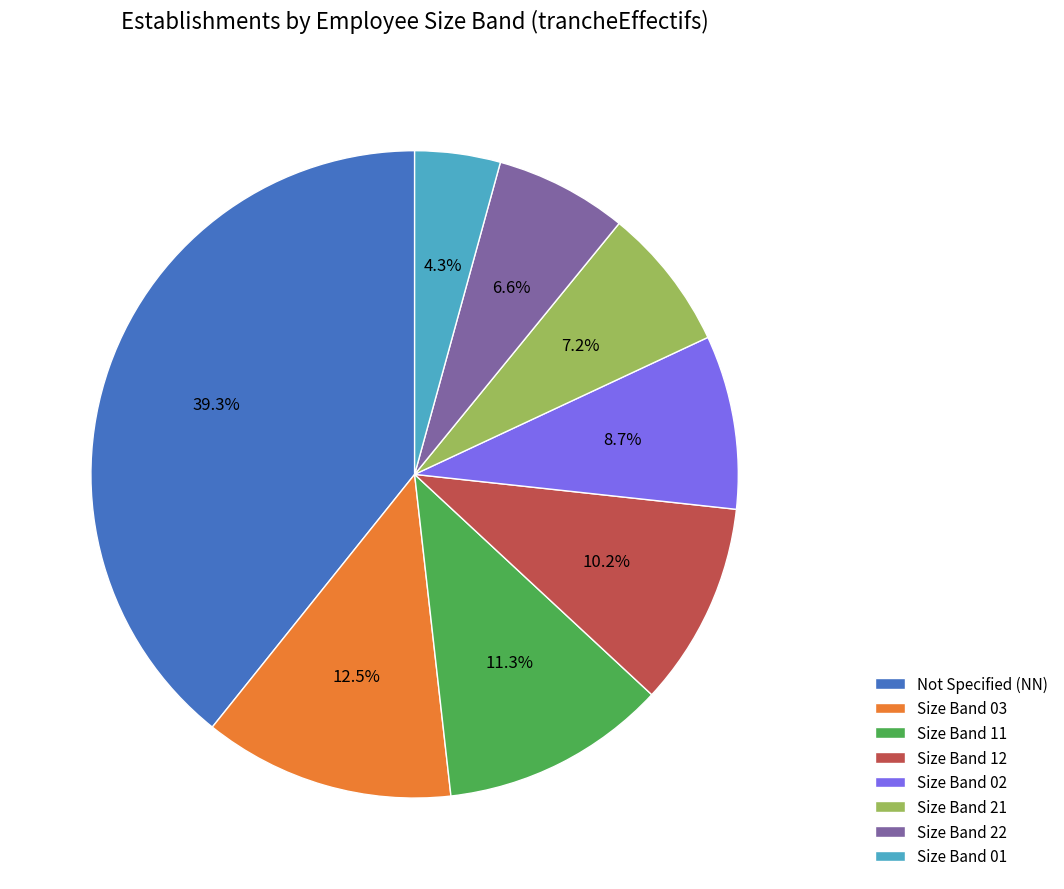

Which category has the biggest portion of the pie?

Not Specified (NN)